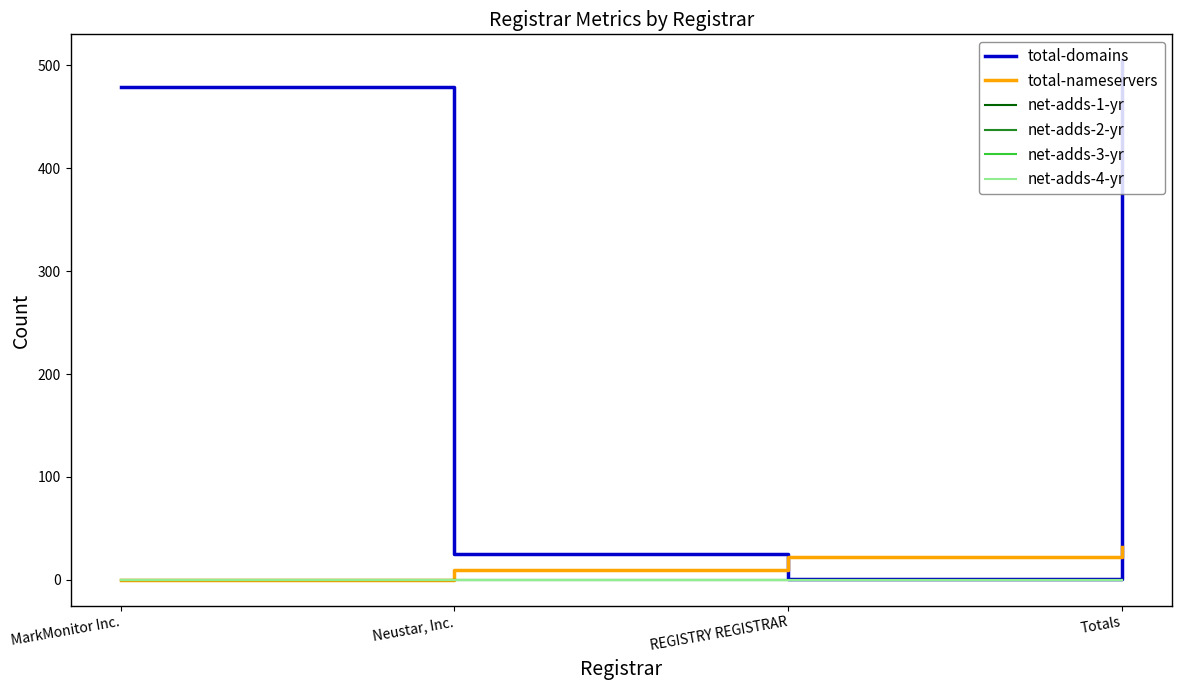

Which label corresponds to the smallest value in the chart?

MarkMonitor Inc.